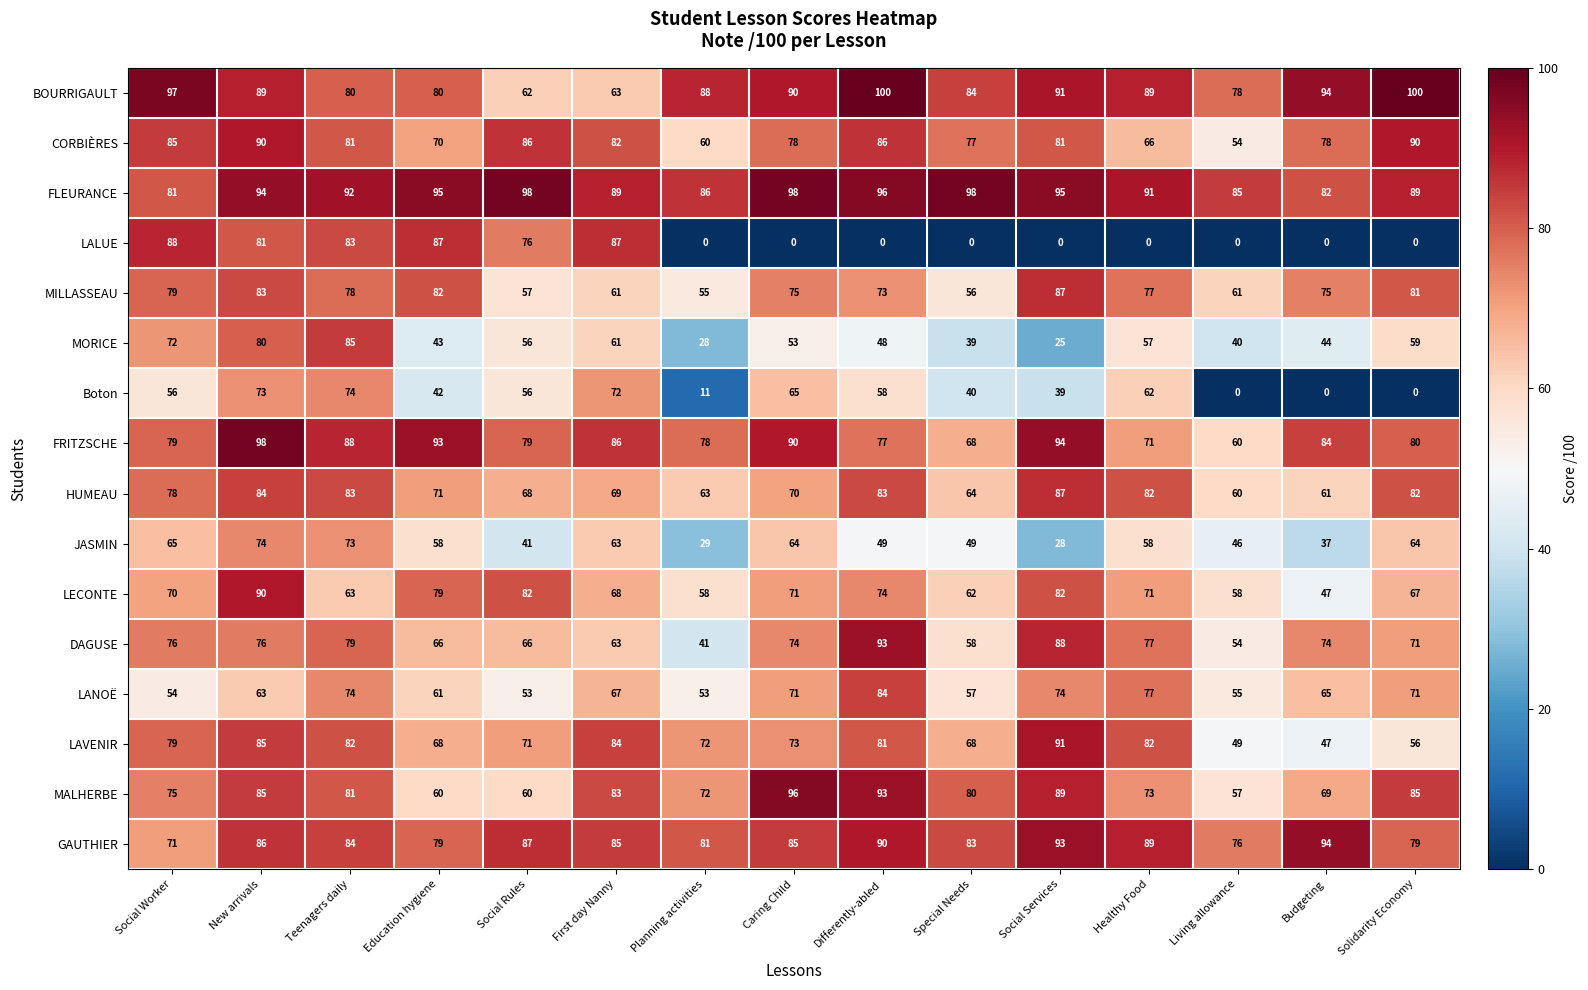

Which category has the lowest value in the FRITZSCHE series?

Living allowance